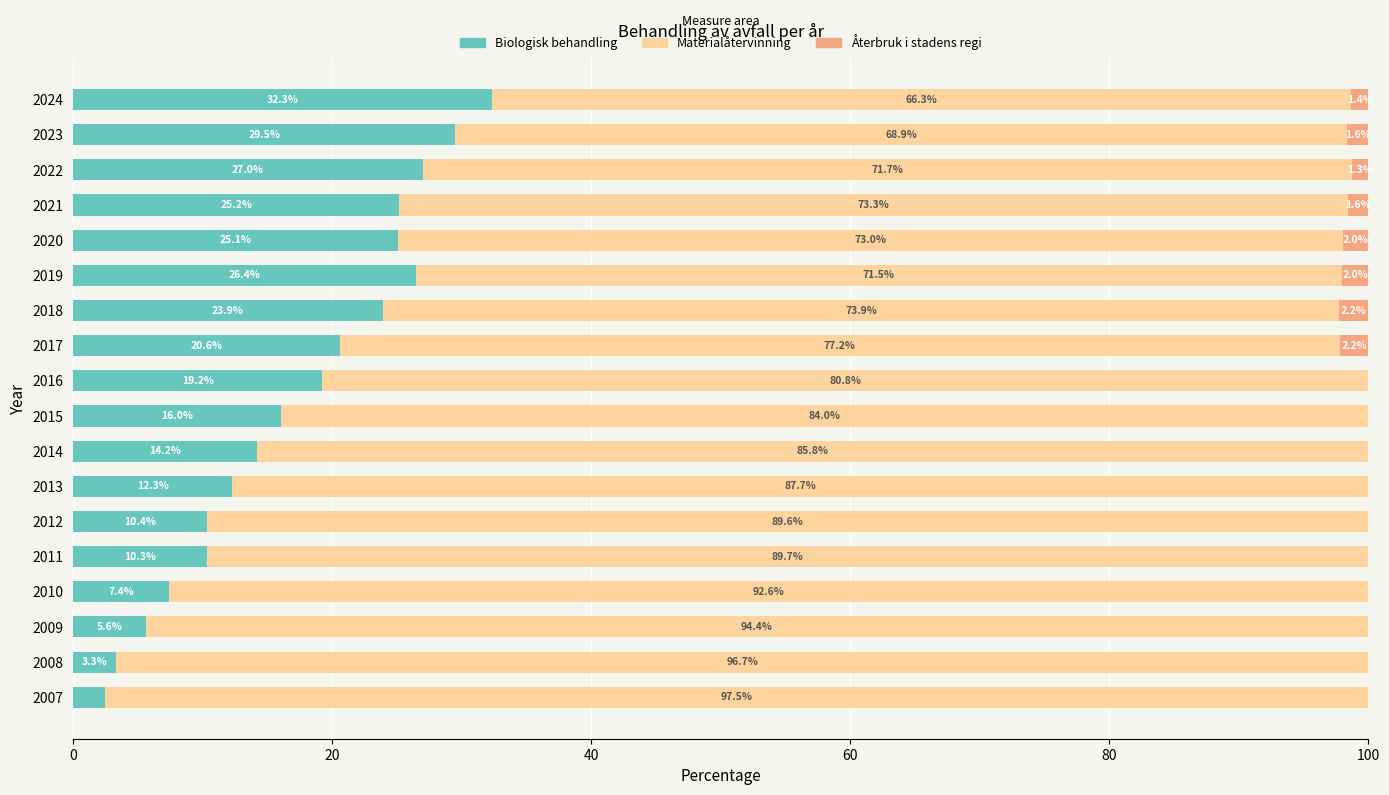

What is the total value across all series at 2010?

100.0